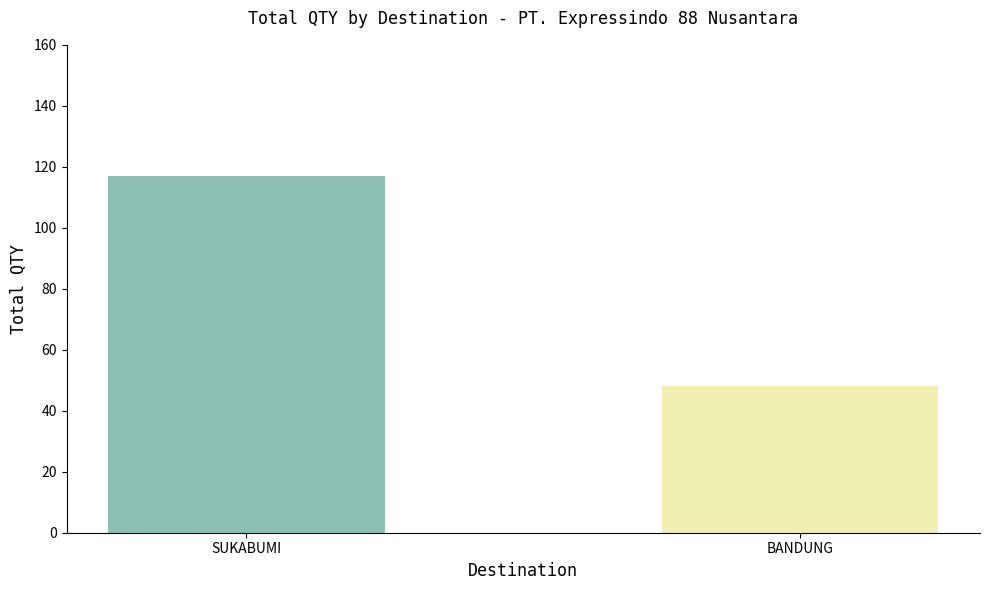

Where is the data nearest to the value 82?

BANDUNG